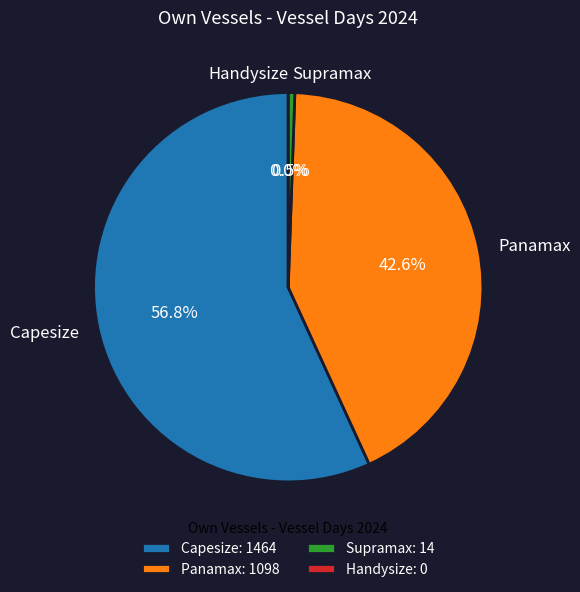

What is the change in value from Panamax to Supramax?

-1084